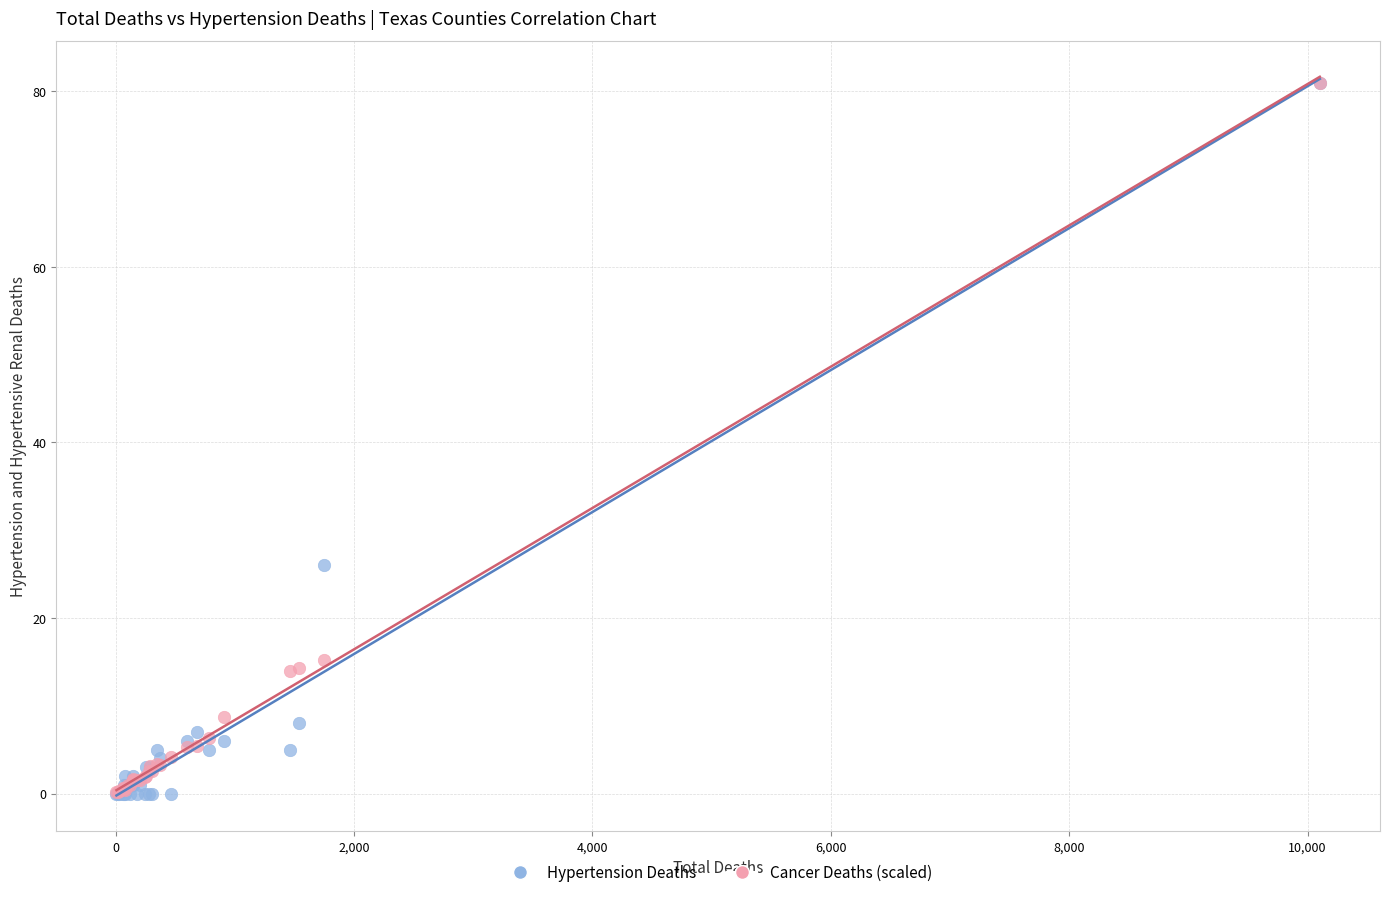

In the Cancer Deaths (scaled) series, what Y value is closest to 40?

15.2